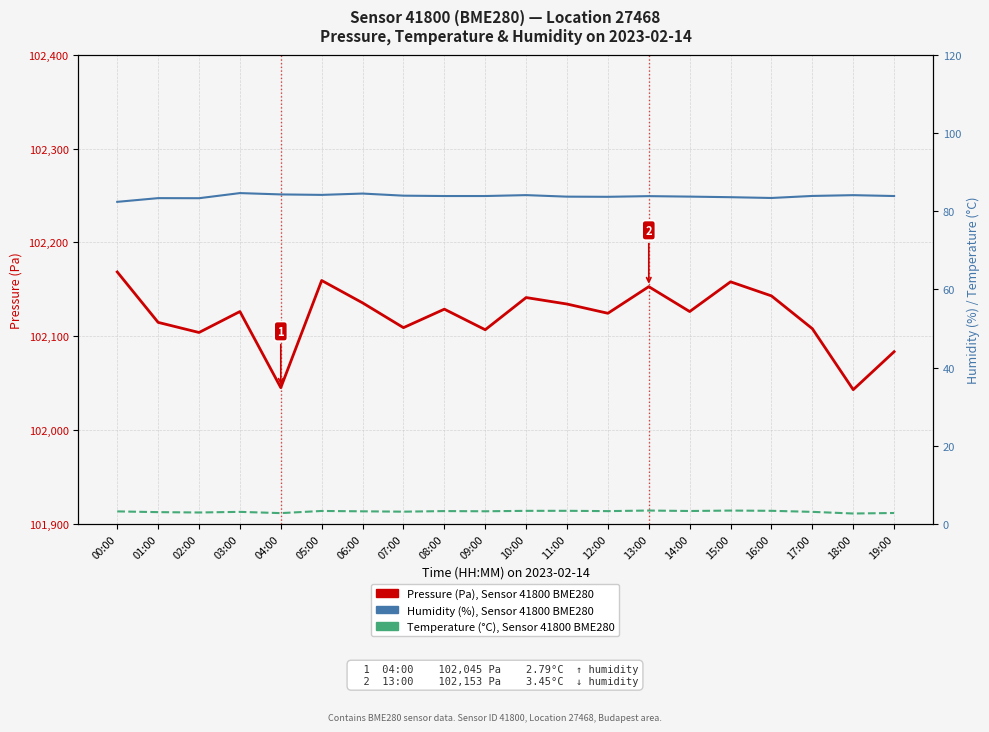

Count the number of categories in the chart.

20